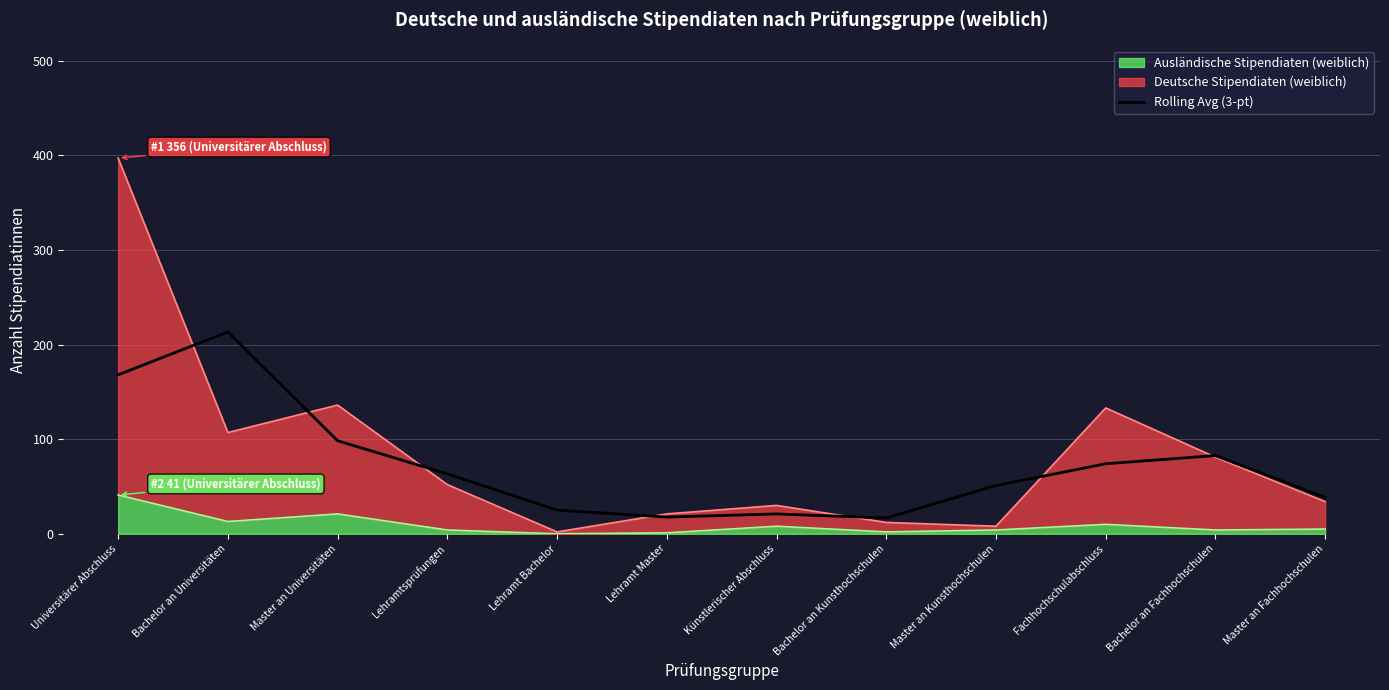

Between Bachelor an Kunsthochschulen and Fachhochschulabschluss, which is larger?

Fachhochschulabschluss